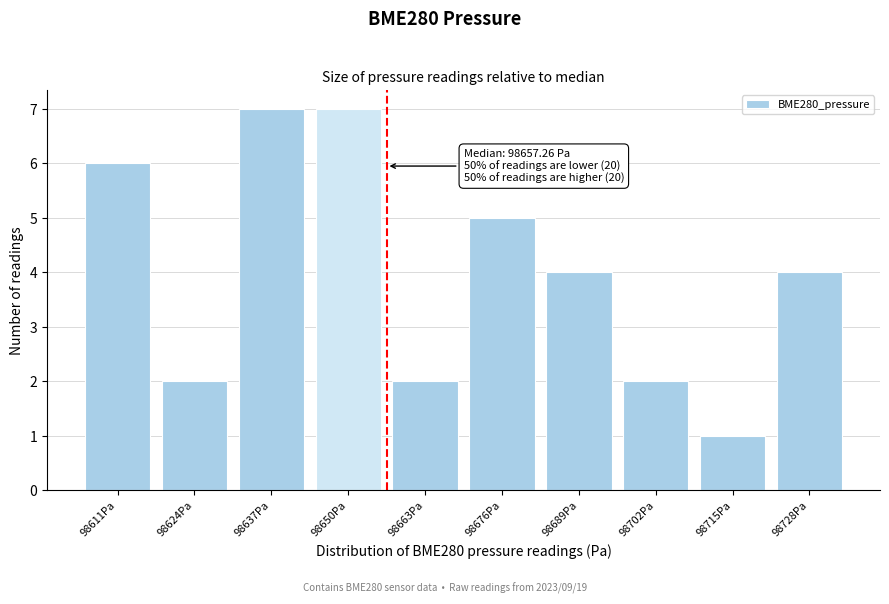

Reading left to right, transcribe all the data shown in this chart.

6	2	7	7	2	5	4	2	1	4